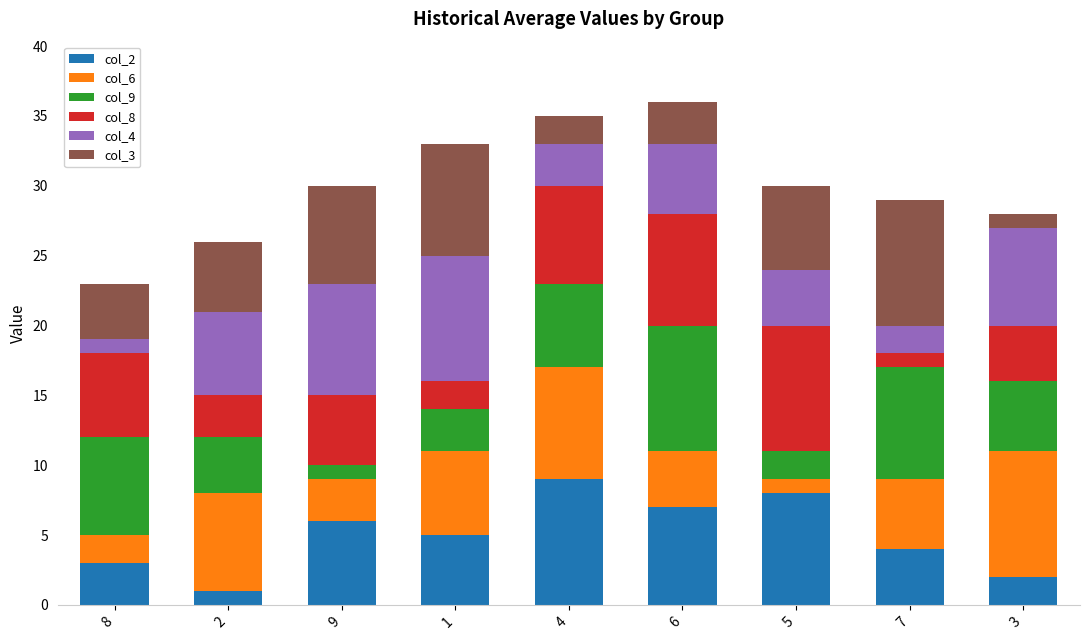

Which series has the widest spread of values?

col_2